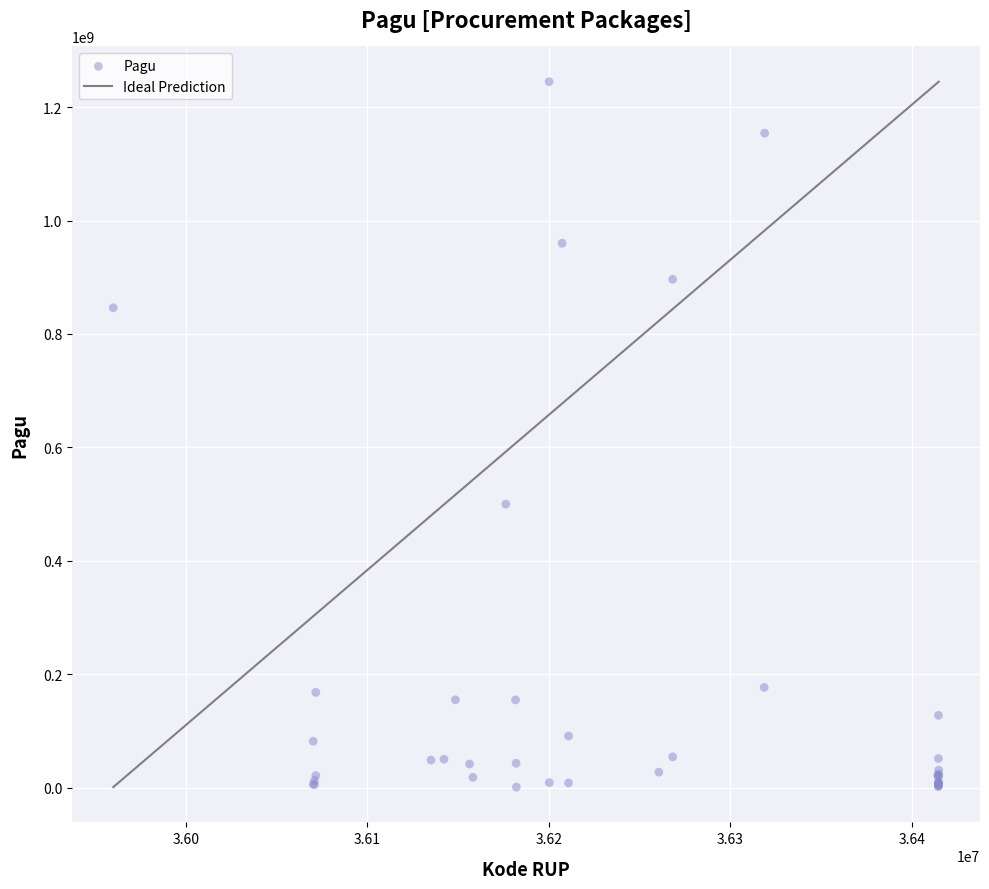

What Y value in the scatter plot is closest to 622840000?

499932000